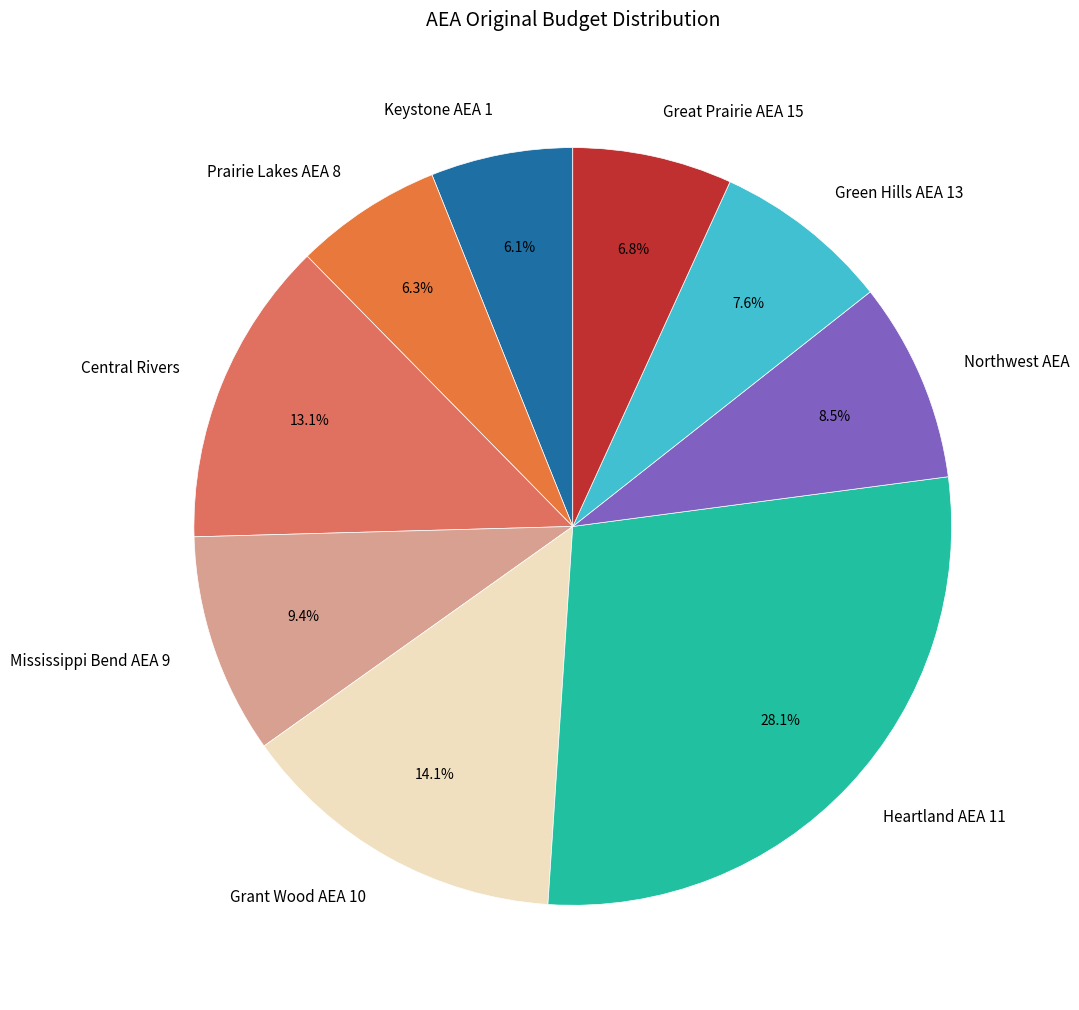

Do Grant Wood AEA 10 and Green Hills AEA 13 together represent more than half of the pie?

No